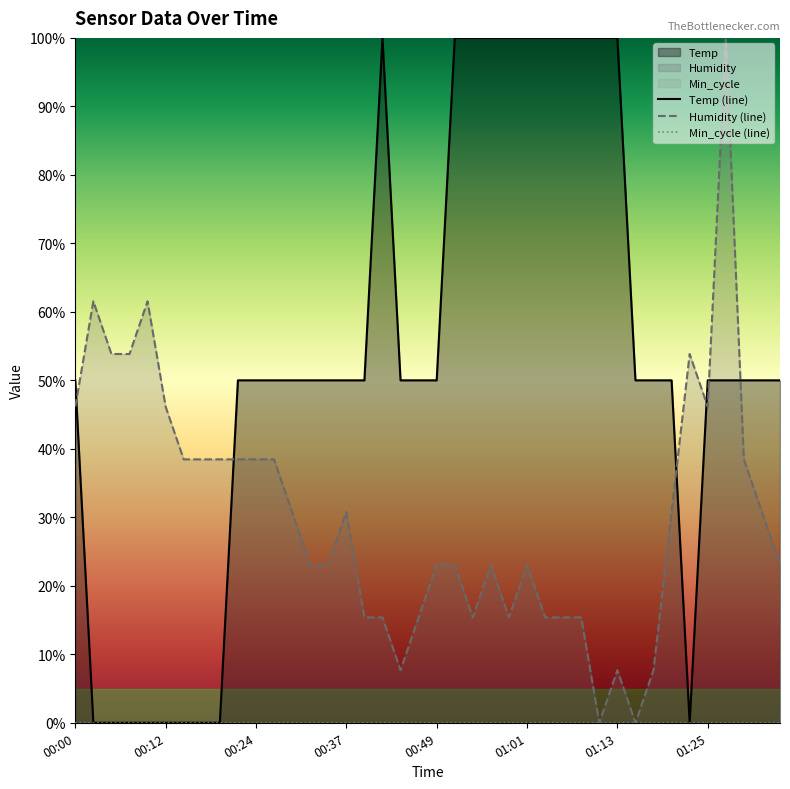

Which series has the largest total across all categories?

Temp (line)